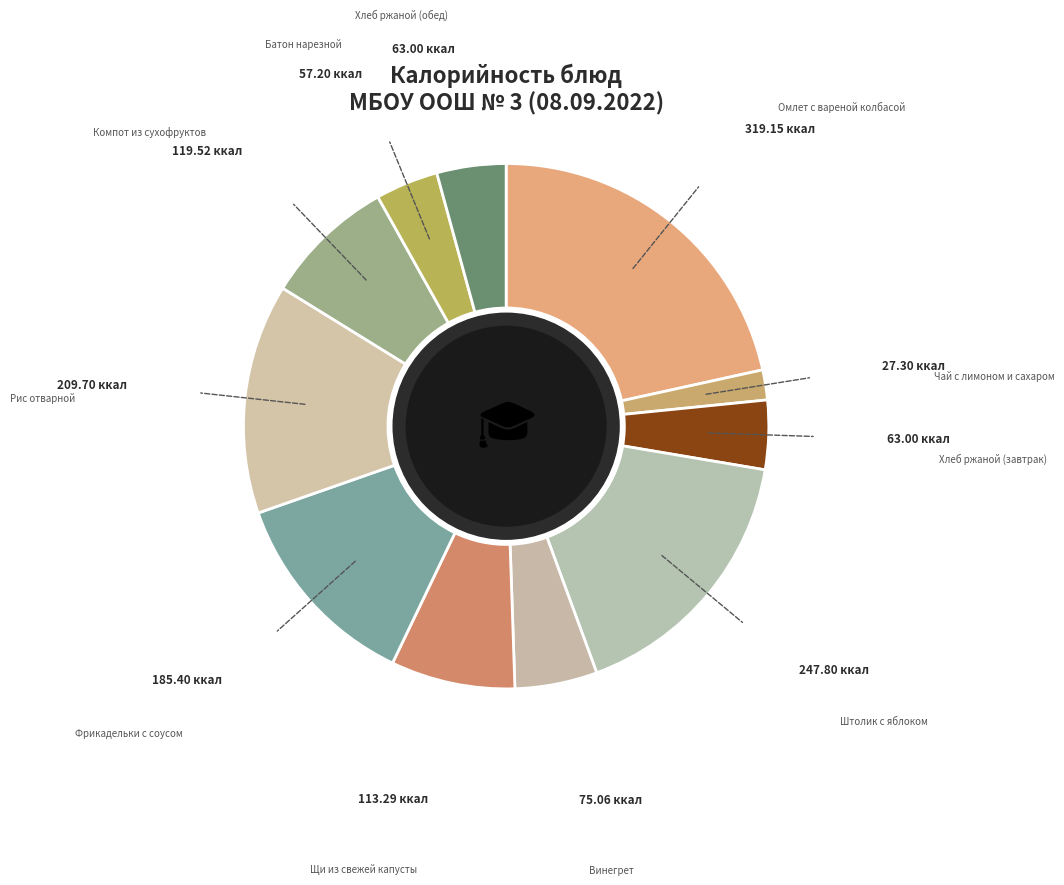

Which category has the smallest portion of the pie?

Чай с лимоном и сахаром